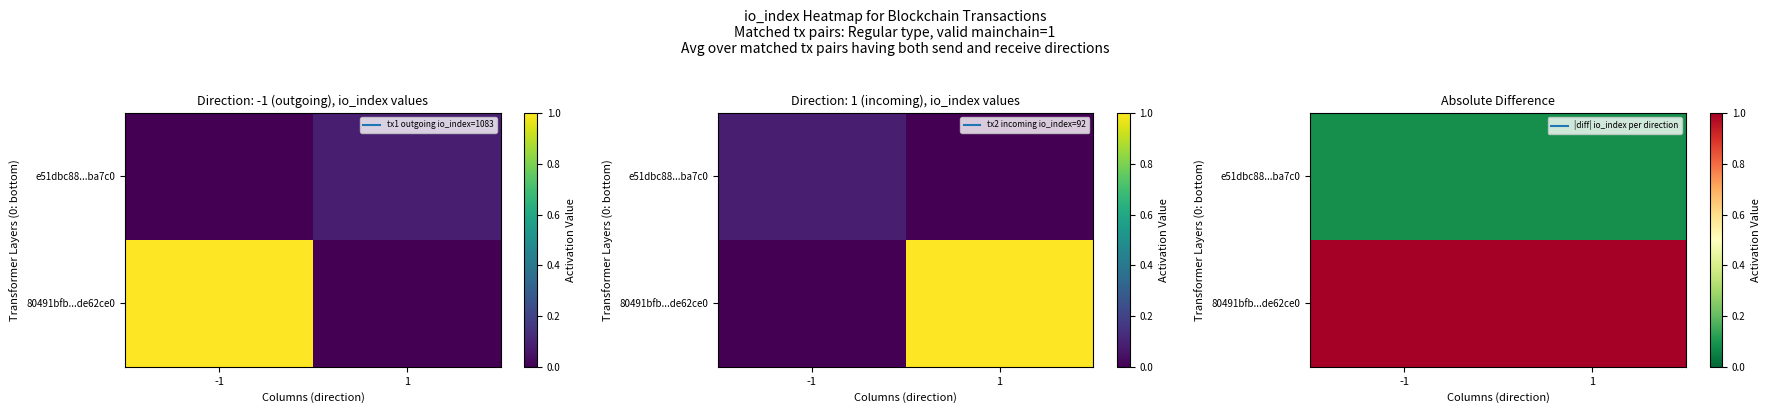

List the series in order of their overall mean, highest first.

80491bfb...de62ce0, e51dbc88...ba7c0